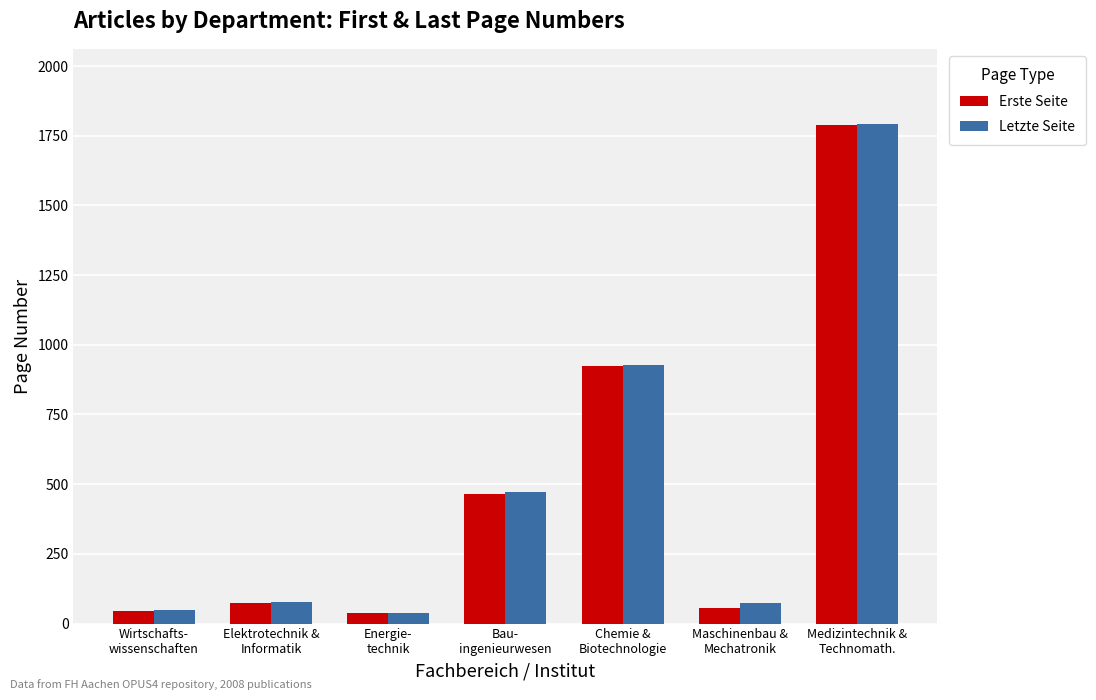

How many bars are there in each group?

2